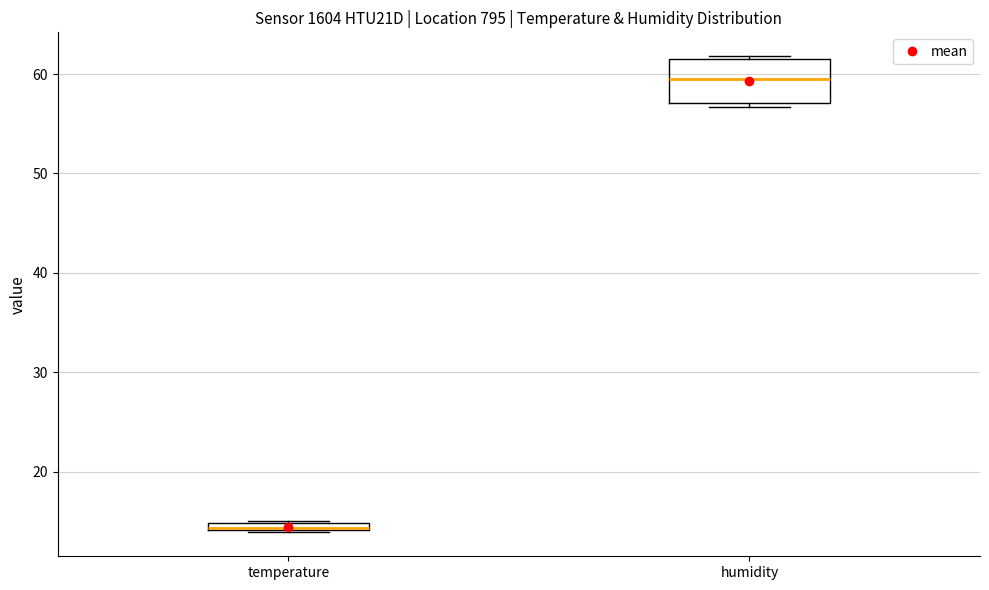

Which box is the tallest, from its lower edge to its upper edge?

humidity